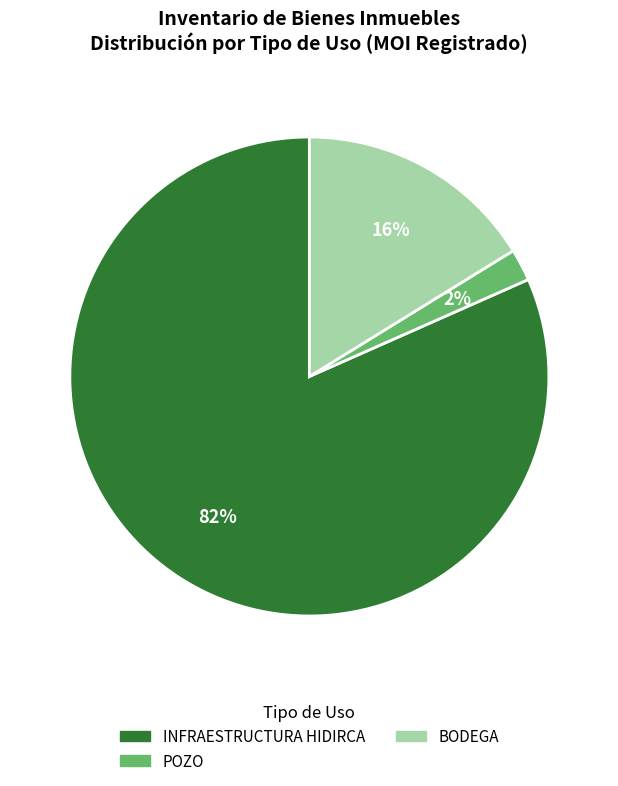

Is there a majority slice in this chart?

Yes